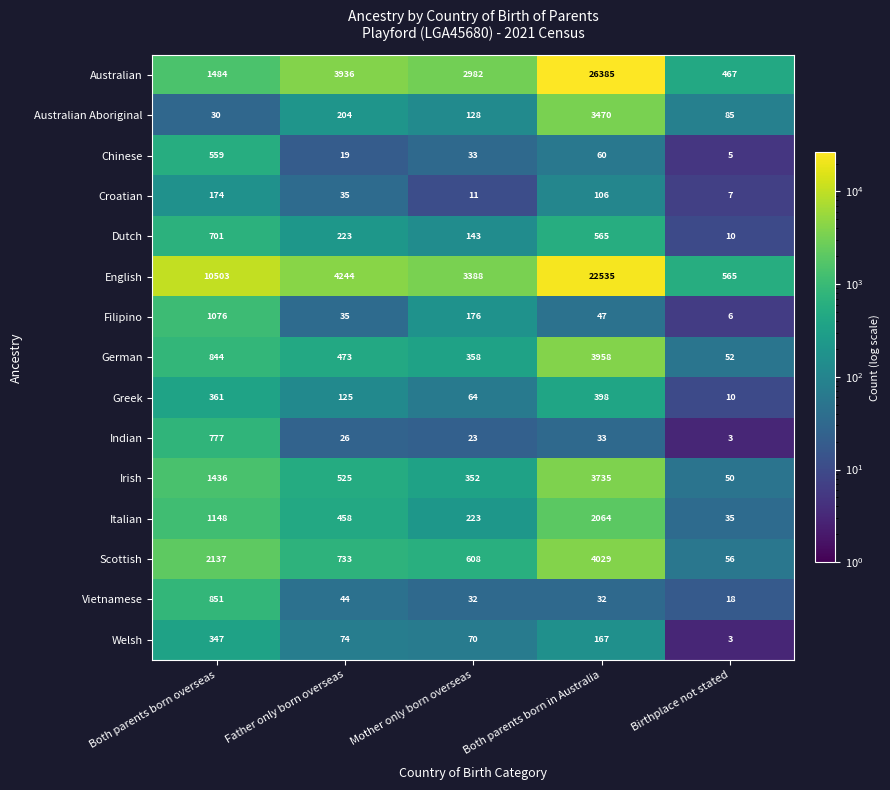

The value of Irish at Both parents born in Australia is 5549. True or false?

False